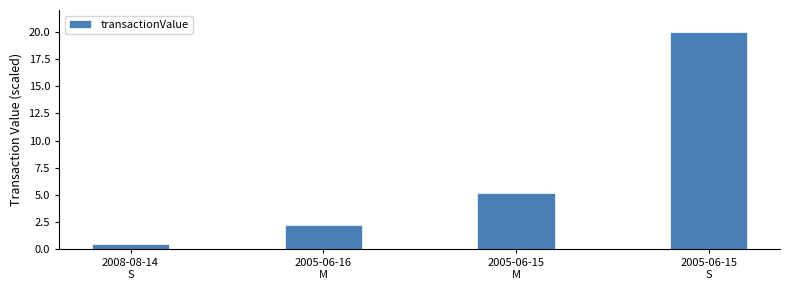

At which label is the value closest to 10?

2005-06-15
M